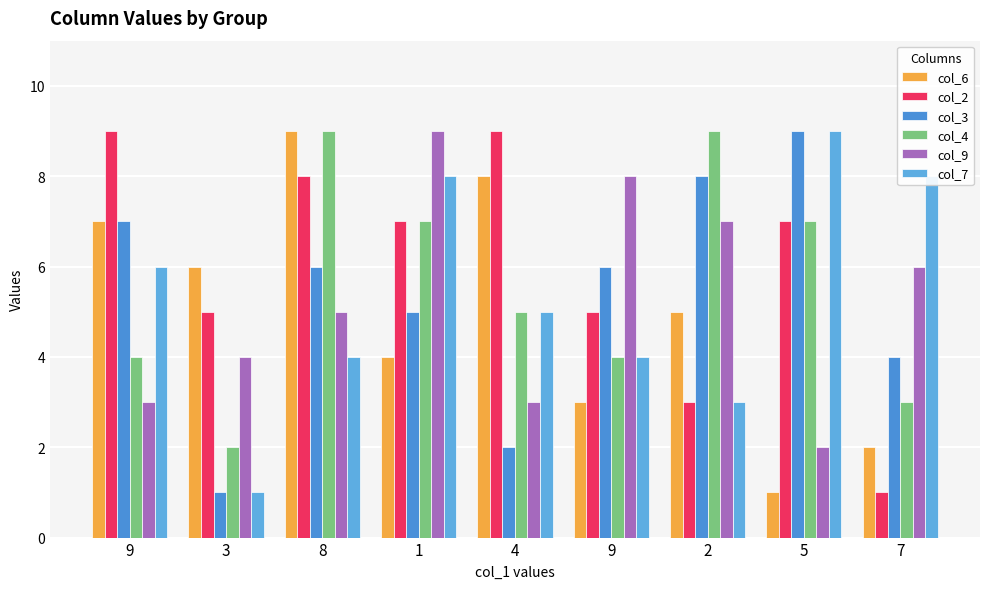

Are the bars grouped side by side (vs. stacked)?

Yes